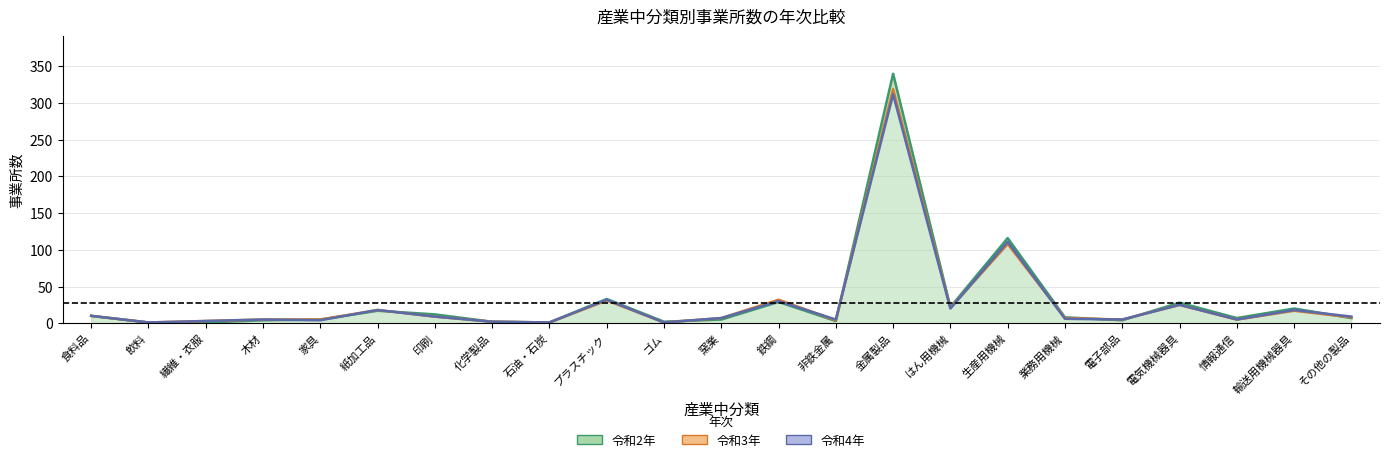

Which series changed the most between 家具 and 石油・石炭?

令和2年